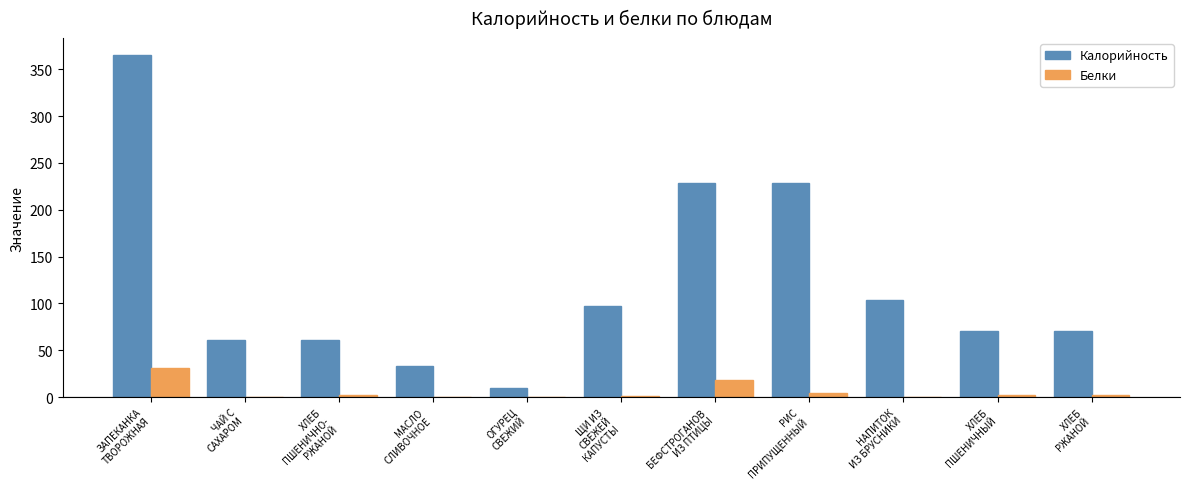

Which series has the largest total across all categories?

Калорийность